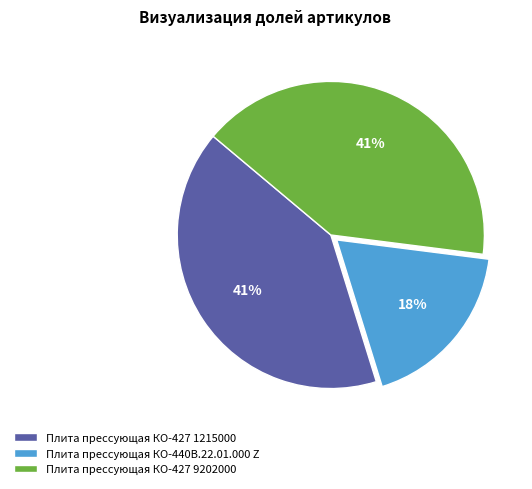

True or false: Плита прессующая КО-440В.22.01.000 Z accounts for 28% of the total.

False